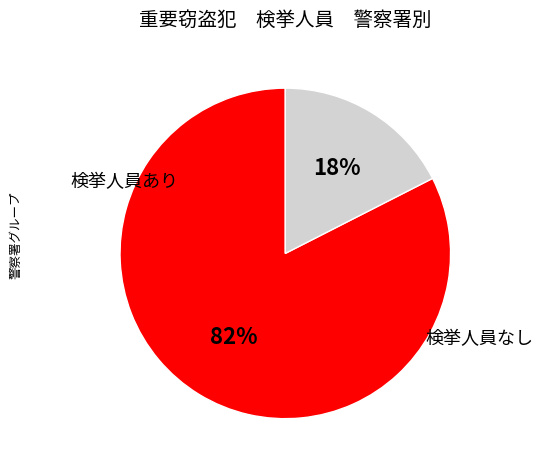

Is there any slice that represents more than half of the pie?

Yes